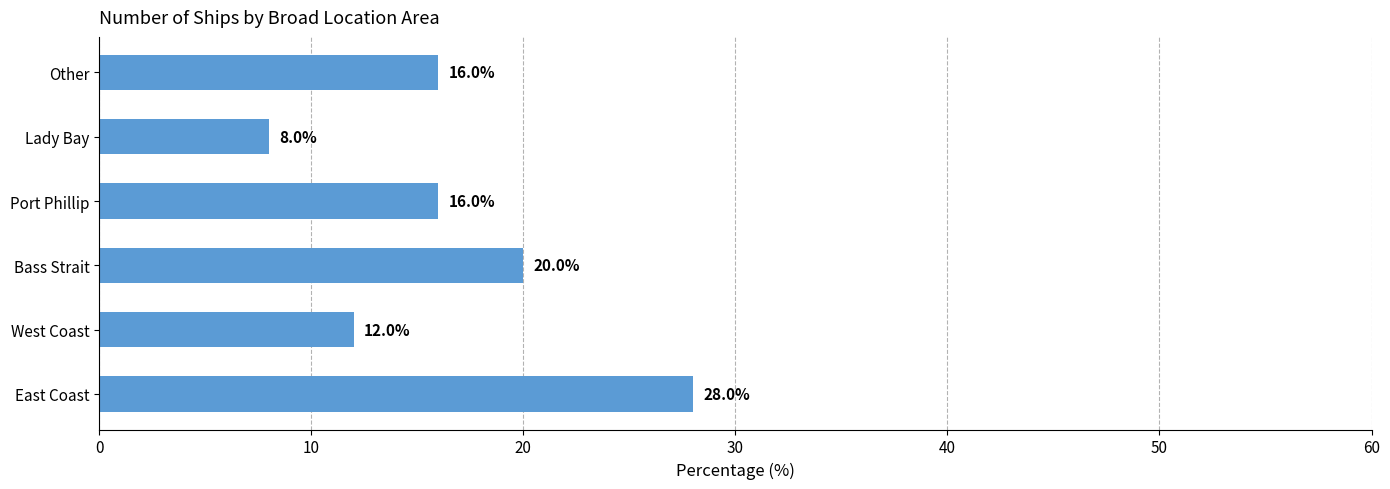

What value does the data have at Port Phillip?

16.0